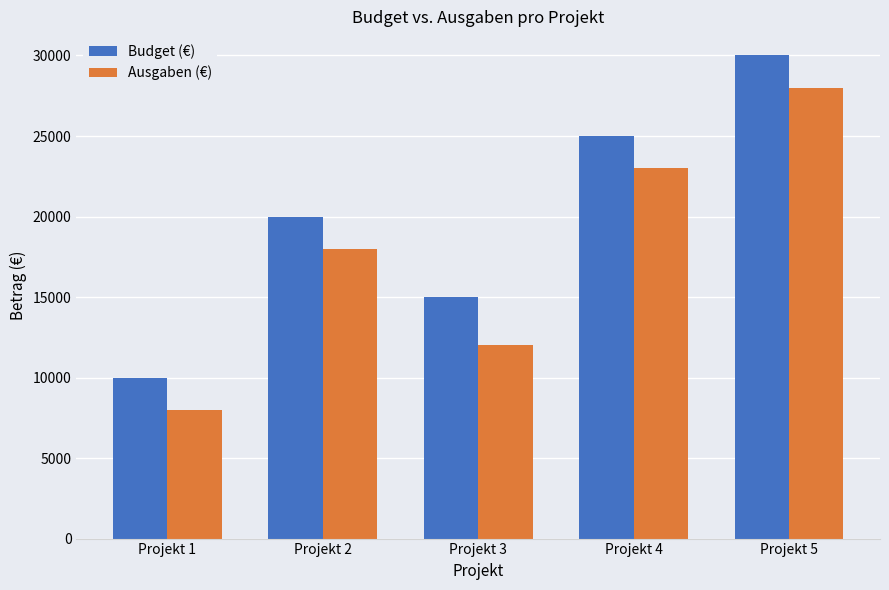

Rank the series by their maximum value, from lowest to highest.

Ausgaben (€), Budget (€)